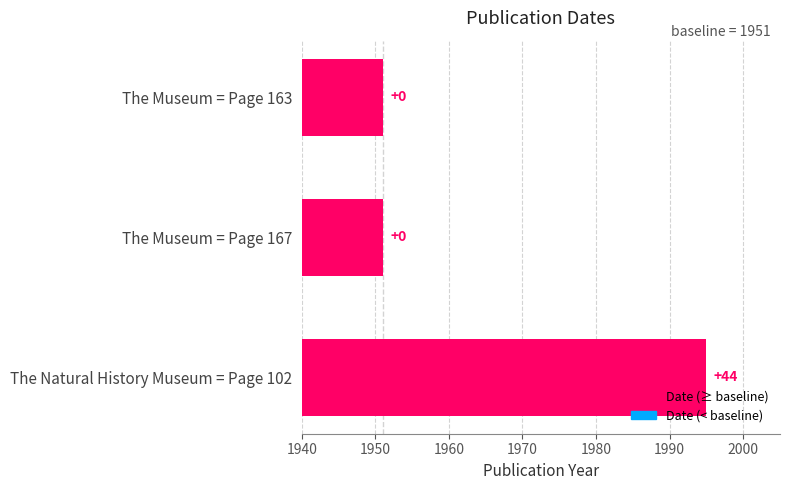

How many bars are there in total?

3